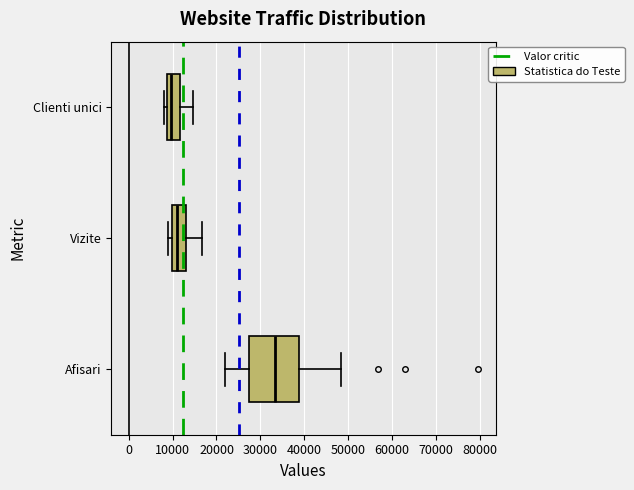

Which box has the furthest to the left median line?

Clienti unici